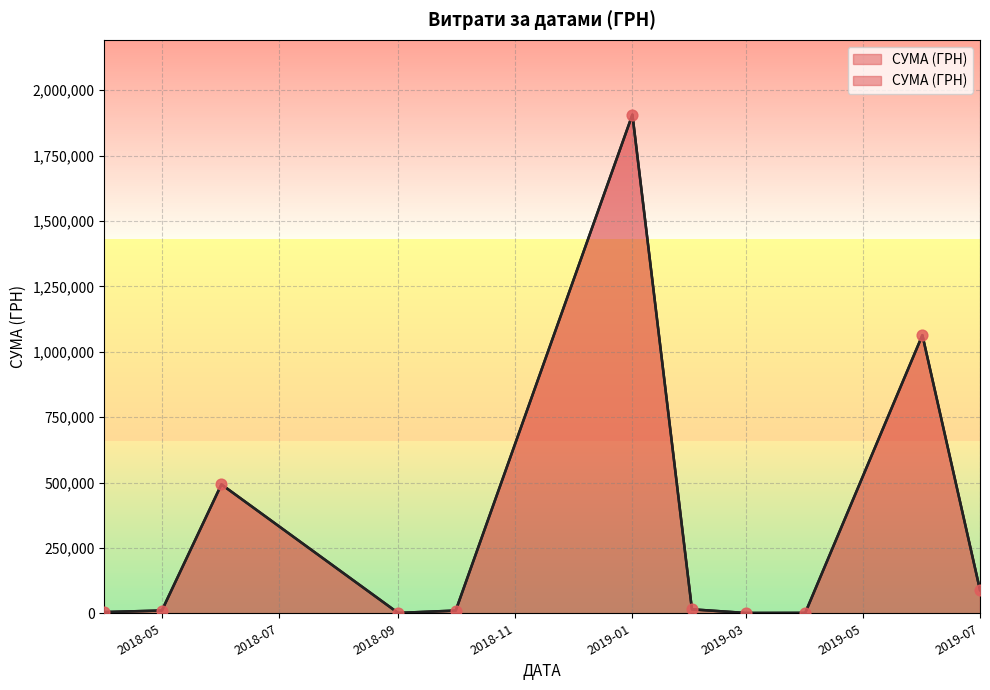

Approximately how many times larger is the value at 38 compared to 32?

0.6